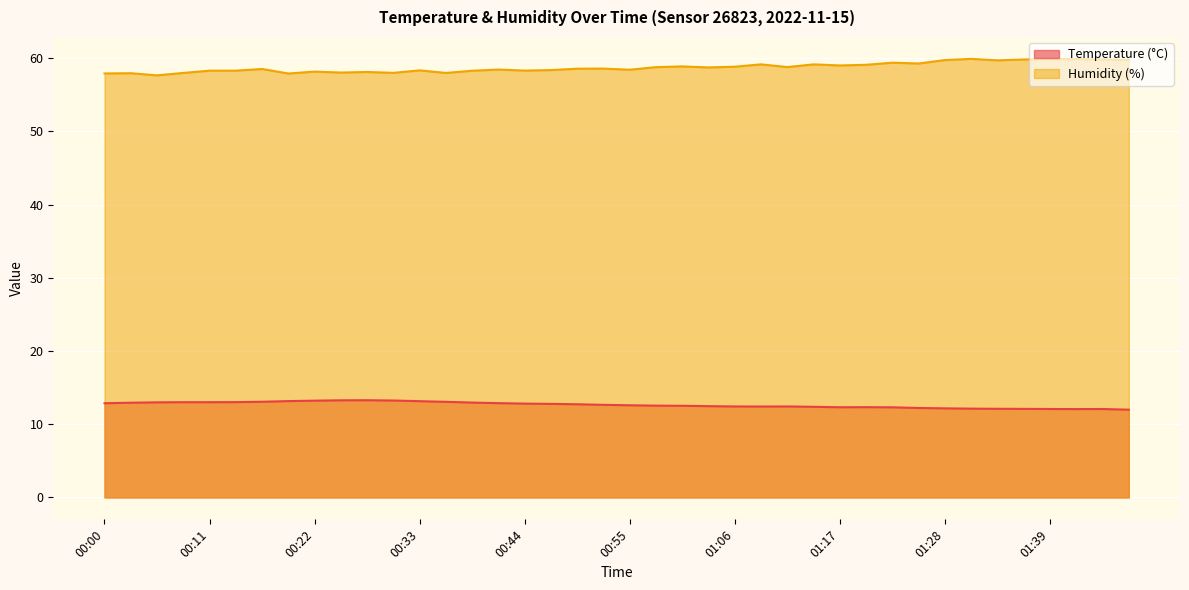

In Humidity (%), how many points are higher than both neighbors (excluding endpoints)?

13